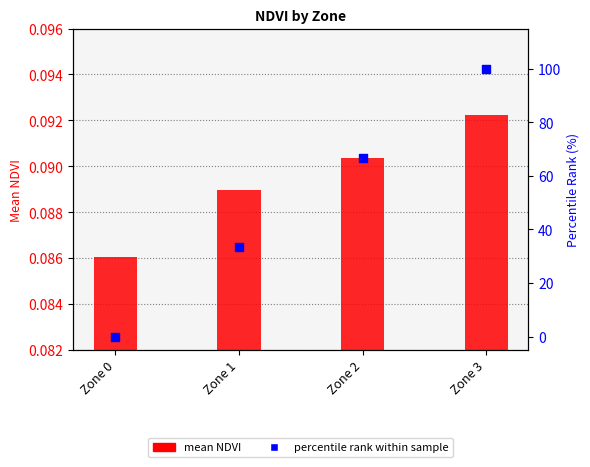

What is the total value across all series at Zone 3?

100.1